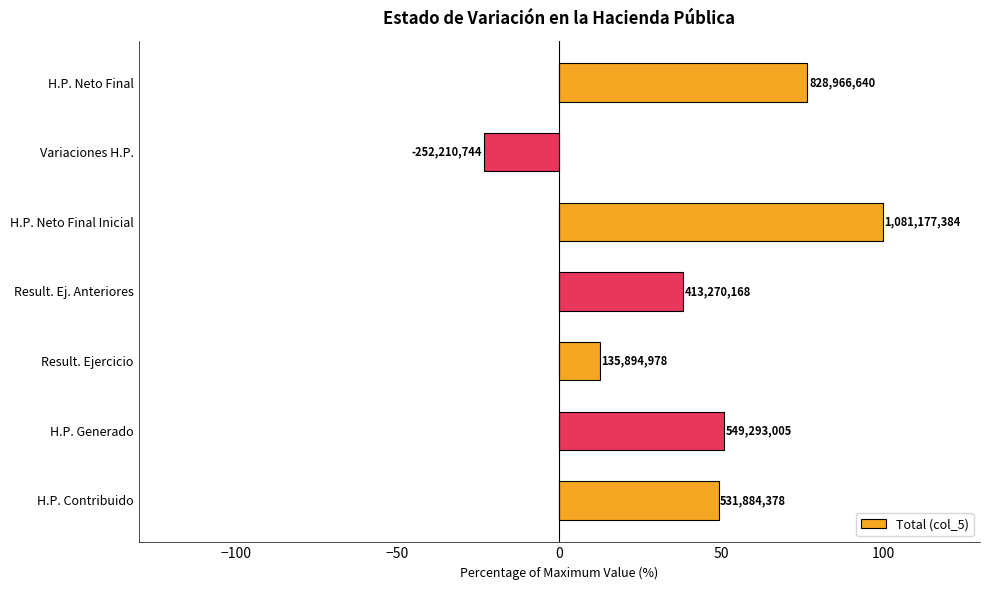

Are the bars horizontal?

Yes